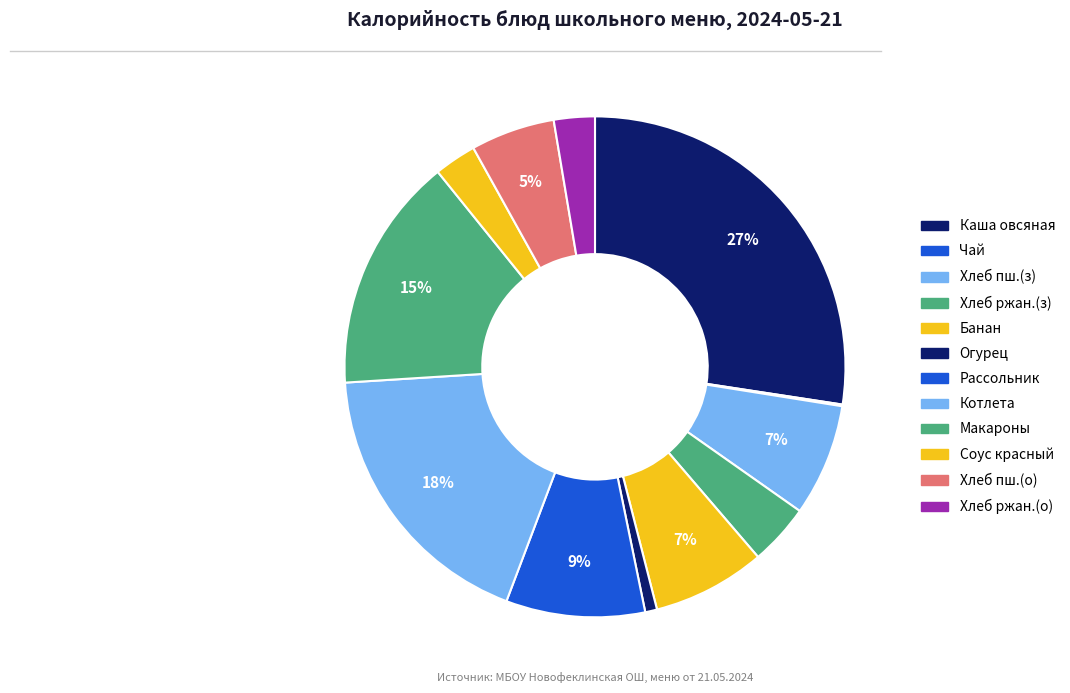

Does any single category account for the majority?

No